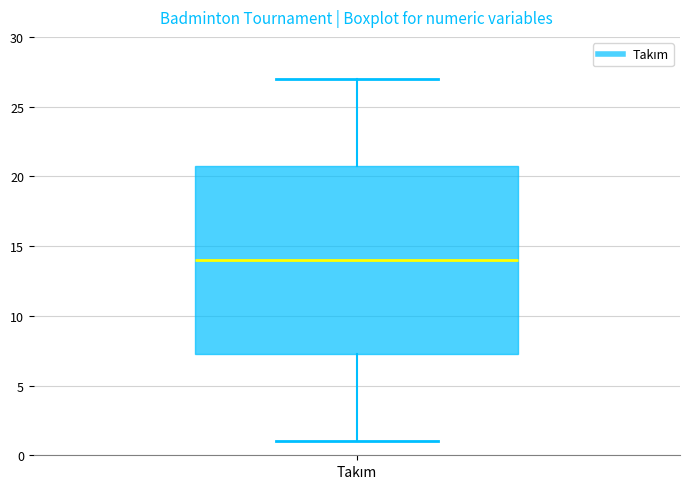

Read this box plot against the y-axis: the position of the median line, the range covered by the box, and the ends of both whiskers. The values are not printed on the chart, so give them approximately, as read against the axis.

median 14.0, box 7.5 to 21.0, whiskers 1.0 to 27.0